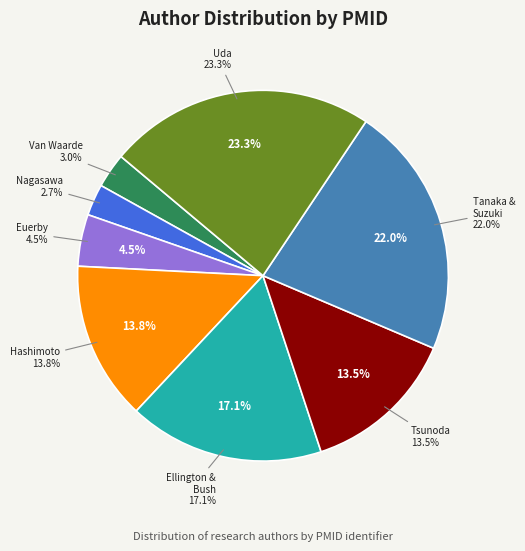

How much of the chart is everything except Van Waarde A et al.?

97.0%